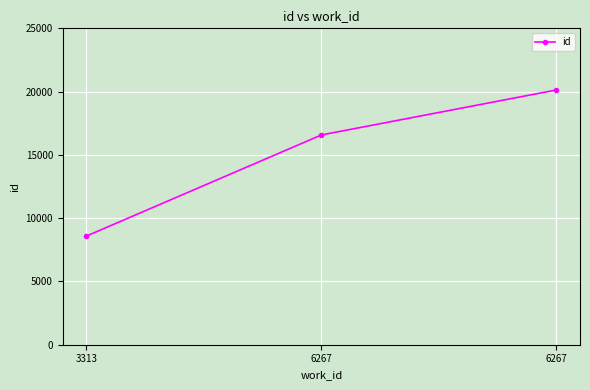

Does the chart have visible grid lines?

Yes